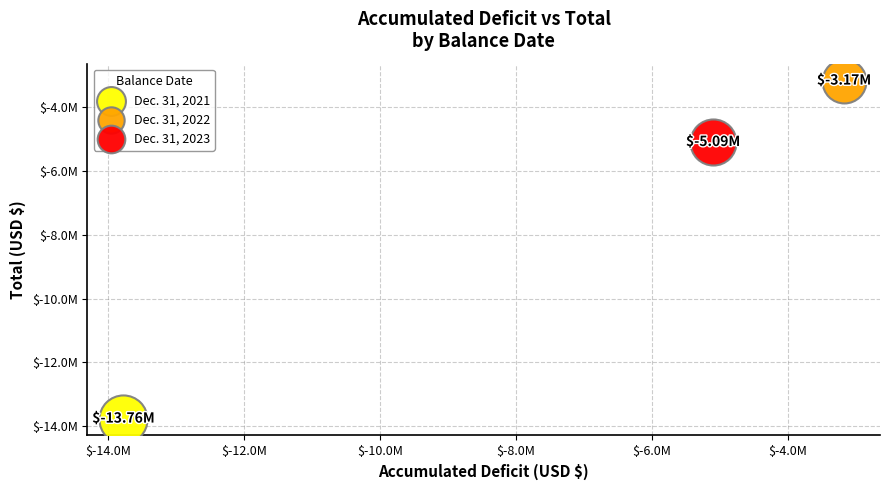

What are all the series names shown in the legend?

Dec. 31, 2021, Dec. 31, 2022, Dec. 31, 2023